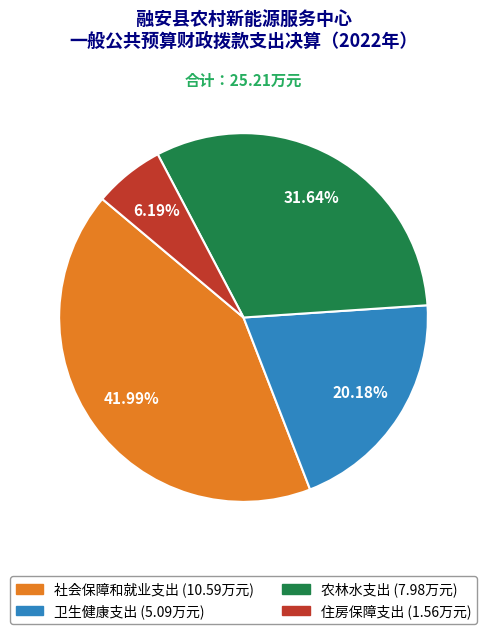

What is the ratio of the value at 农林水支出 to the value at 社会保障和就业支出?

0.8